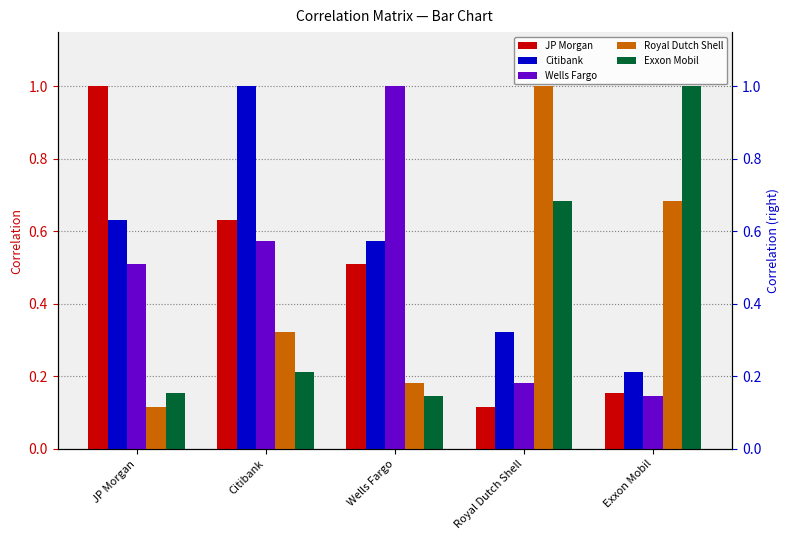

At how many categories does at least one series exceed 0?

5